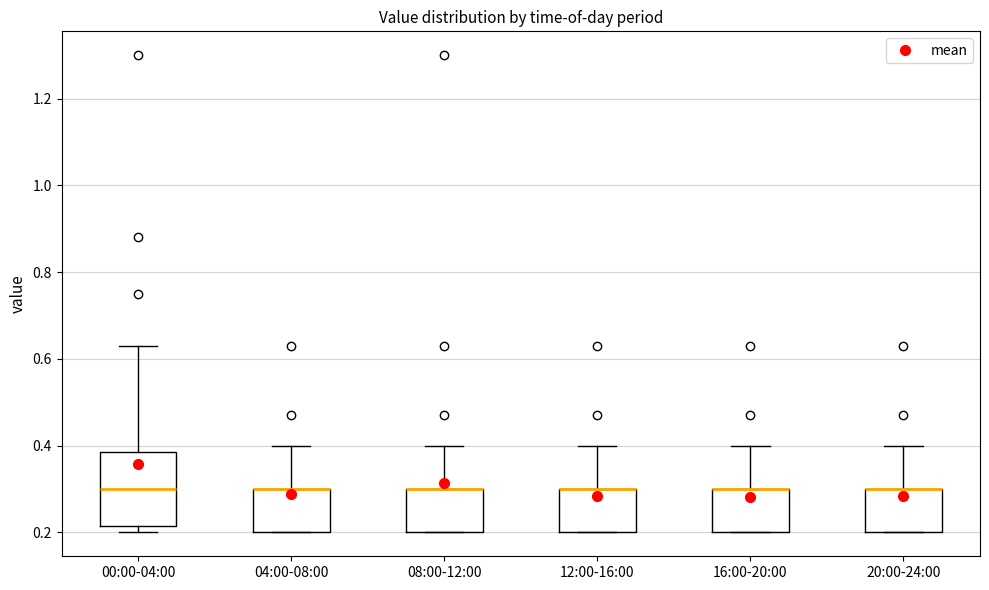

Reading left to right, read every box against the y-axis: the position of its median line, the range the box covers, and the ends of its whiskers. The values are not printed on the chart, so give them approximately, as read against the axis.

00:00-04:00: median 0.30, box 0.22 to 0.38, whiskers 0.20 to 0.64
04:00-08:00: median 0.30 (drawn on the box's upper edge), box 0.20 to 0.30, whiskers 0.20 to 0.40
08:00-12:00: median 0.30 (drawn on the box's upper edge), box 0.20 to 0.30, whiskers 0.20 to 0.40
12:00-16:00: median 0.30 (drawn on the box's upper edge), box 0.20 to 0.30, whiskers 0.20 to 0.40
16:00-20:00: median 0.30 (drawn on the box's upper edge), box 0.20 to 0.30, whiskers 0.20 to 0.40
20:00-24:00: median 0.30 (drawn on the box's upper edge), box 0.20 to 0.30, whiskers 0.20 to 0.40